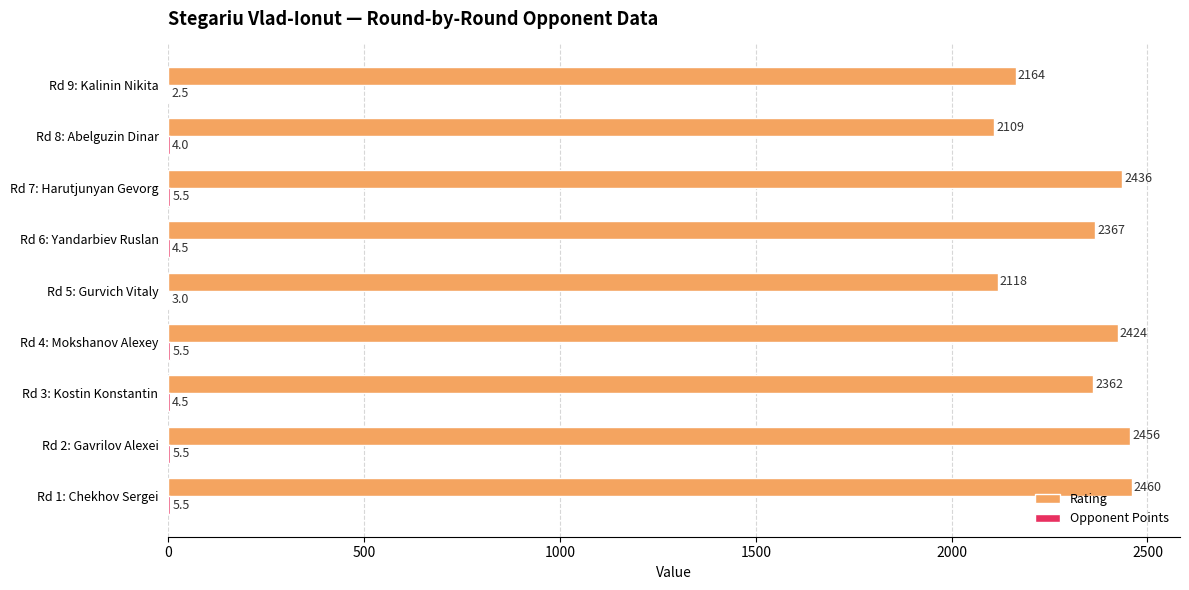

What is the maximum value shown in the chart?

2460.0